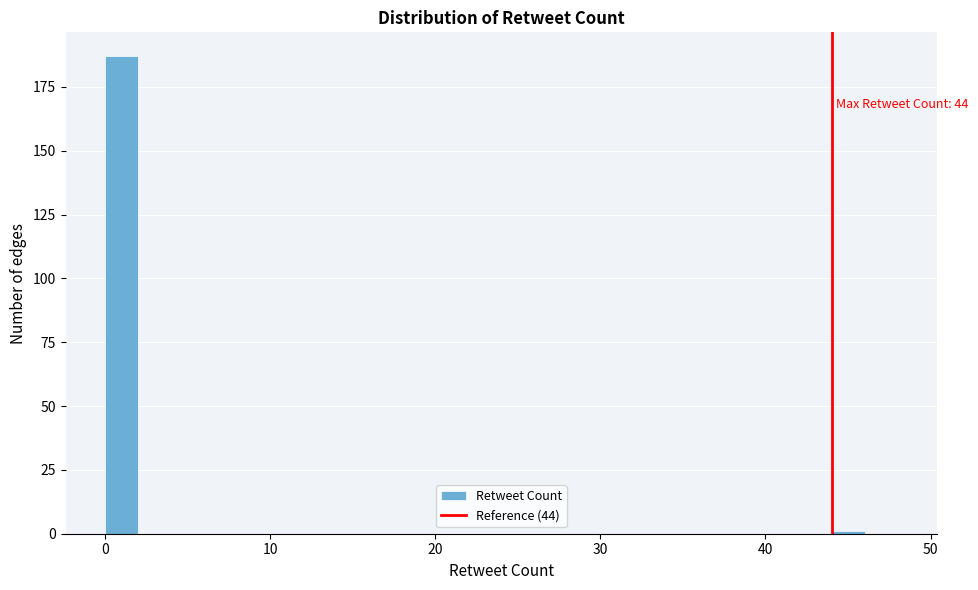

Read against the x-axis, roughly where is the centre of the tallest bar?

1